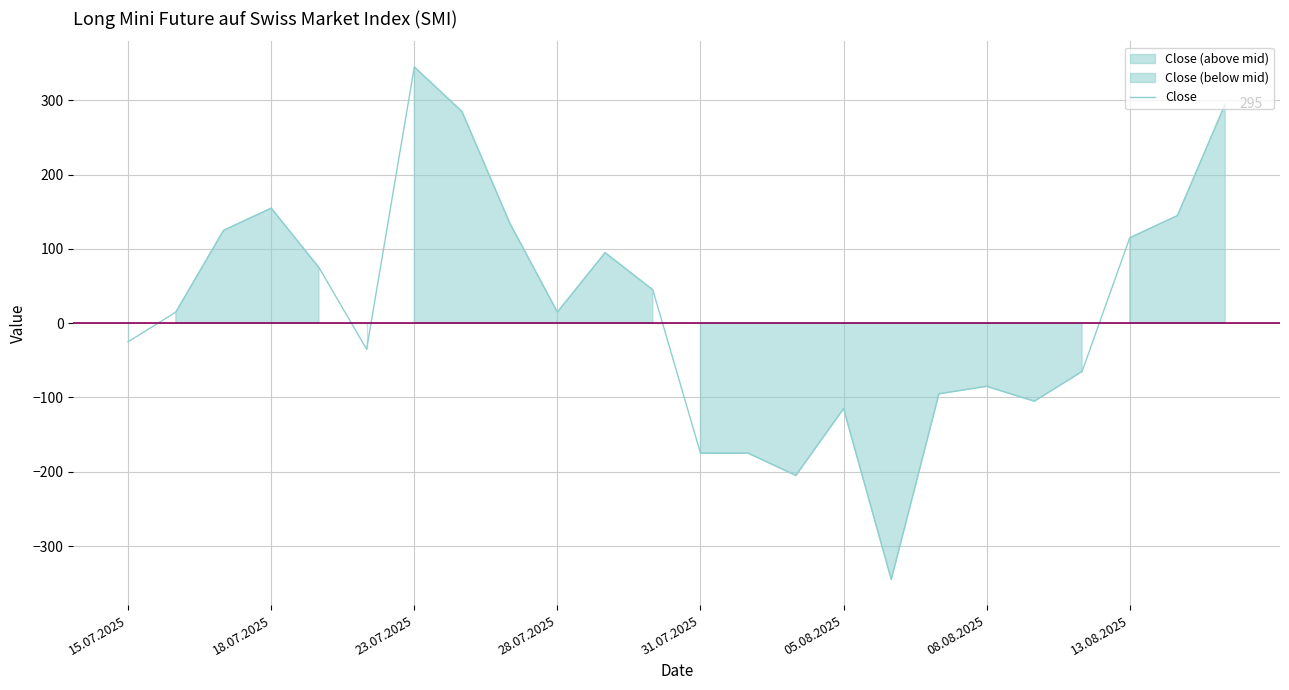

True or false: Close has a value of 252 at 18.07.2025.

False